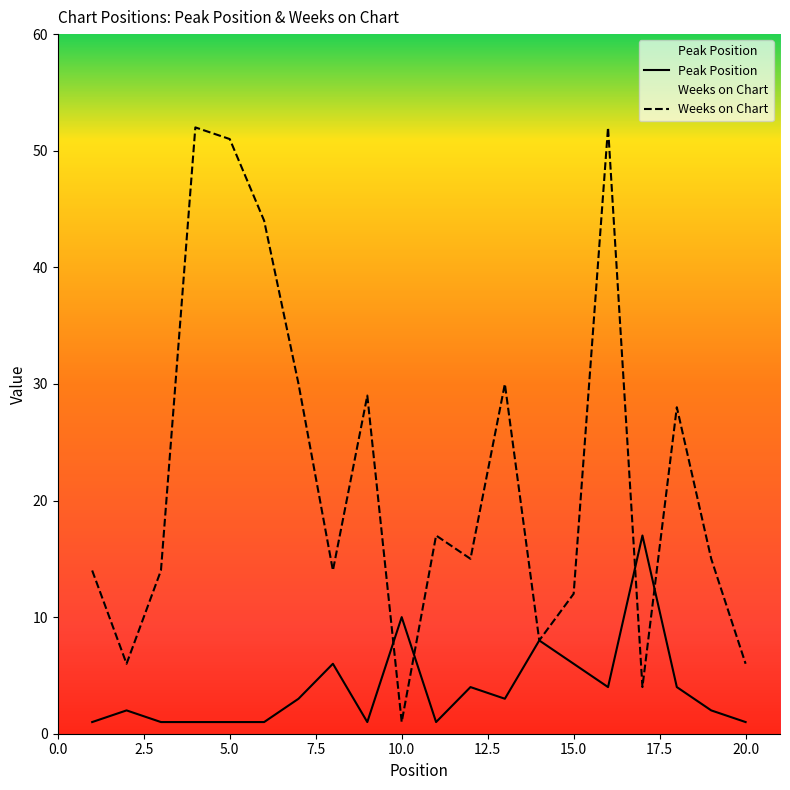

Which series ends up on top after the final intersection of Peak Position and Weeks on Chart?

Weeks on Chart